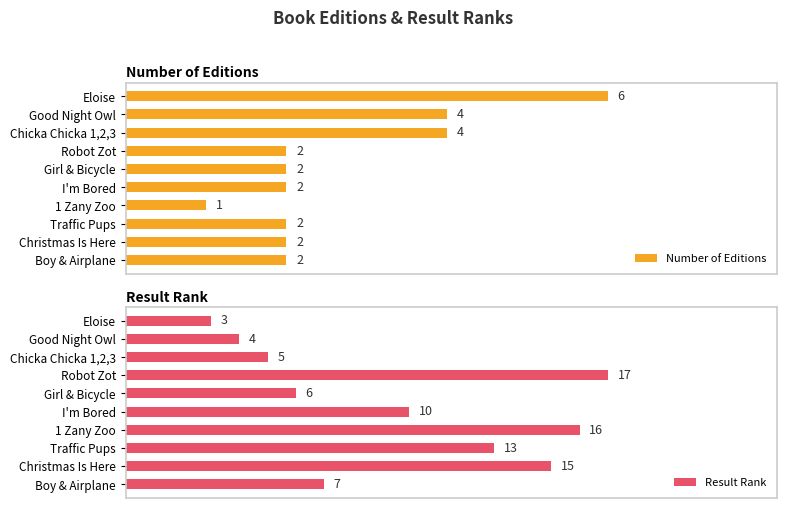

What is the value of the Result Rank bar at the 10th from the left?

7